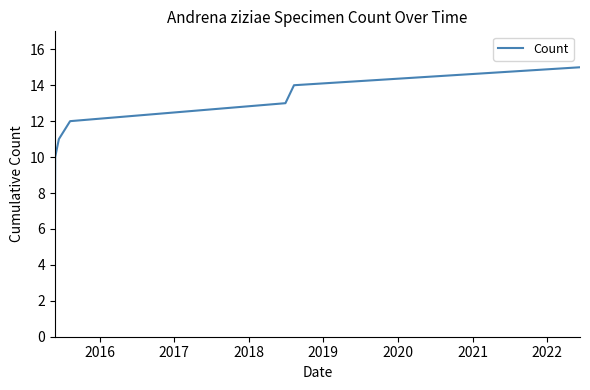

True or false: there are more than 2 points higher than both neighbors.

False